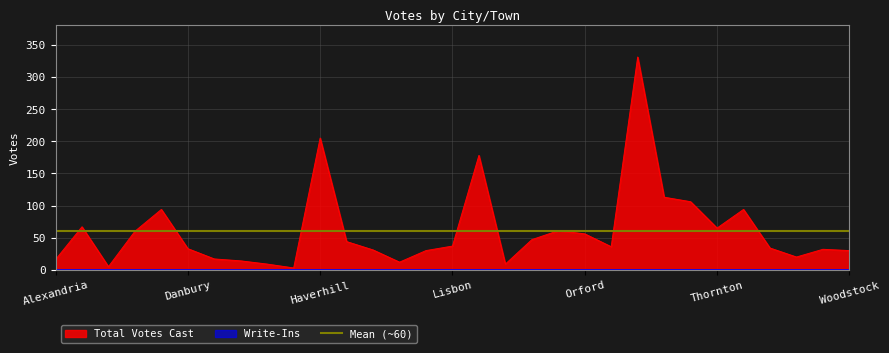

Reading right to left, transcribe all the data shown in this chart.

Woodstock=30	Wentworth=32	Waterville Valley=20	Warren=34	Tilton=94	Thornton=65	Sanbornton=106	Rumney=113	Plymouth=331	Piermont=36	Orford=56	New Hampton=61	Monroe=47	Lyman=9	Littleton=178	Lisbon=37	Lincoln=30	Landaff=12	Hill=31	Hebron=44	Haverhill=205	Groton=3	Ellsworth=9	Easton=14	Dorchester=17	Danbury=33	Bristol=94	Bridgewater=60	Benton=5	Bath=67	Alexandria=16